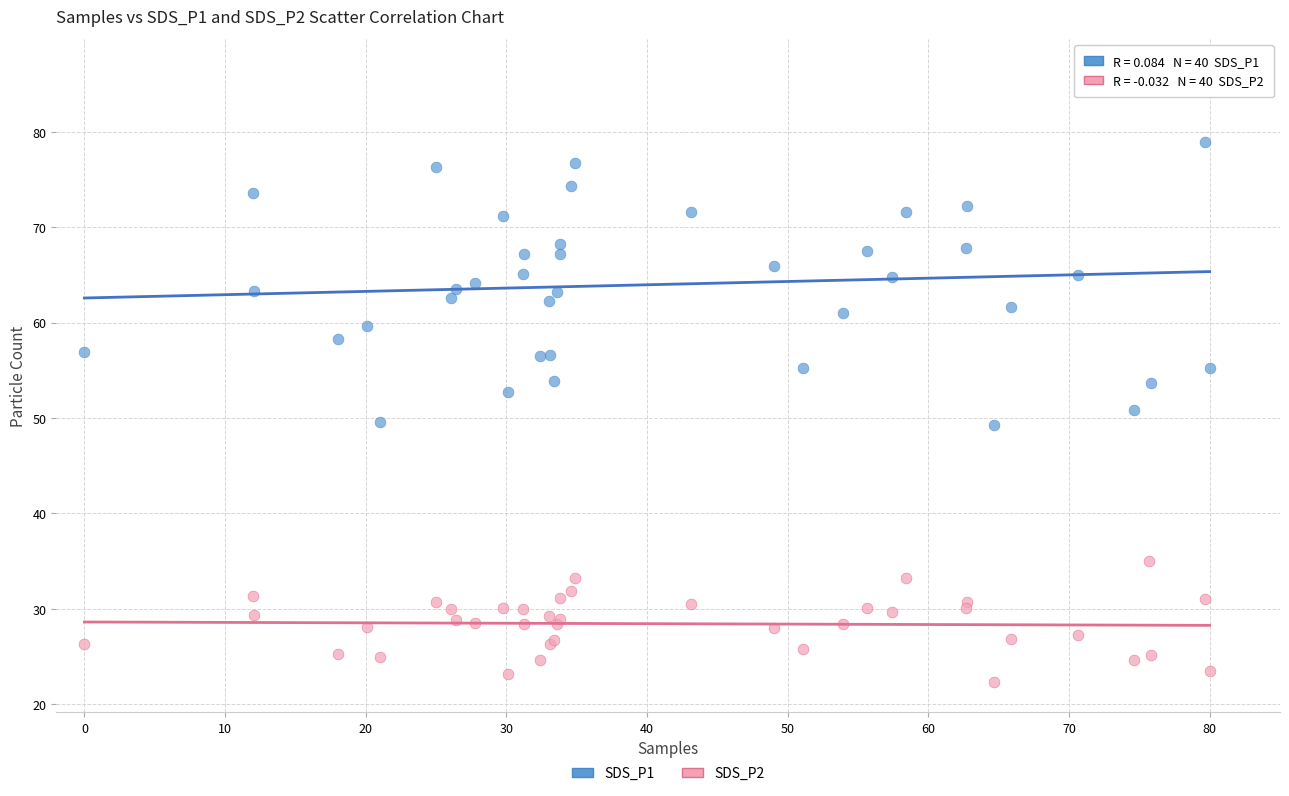

Which series contains the lowest Y value?

SDS_P2